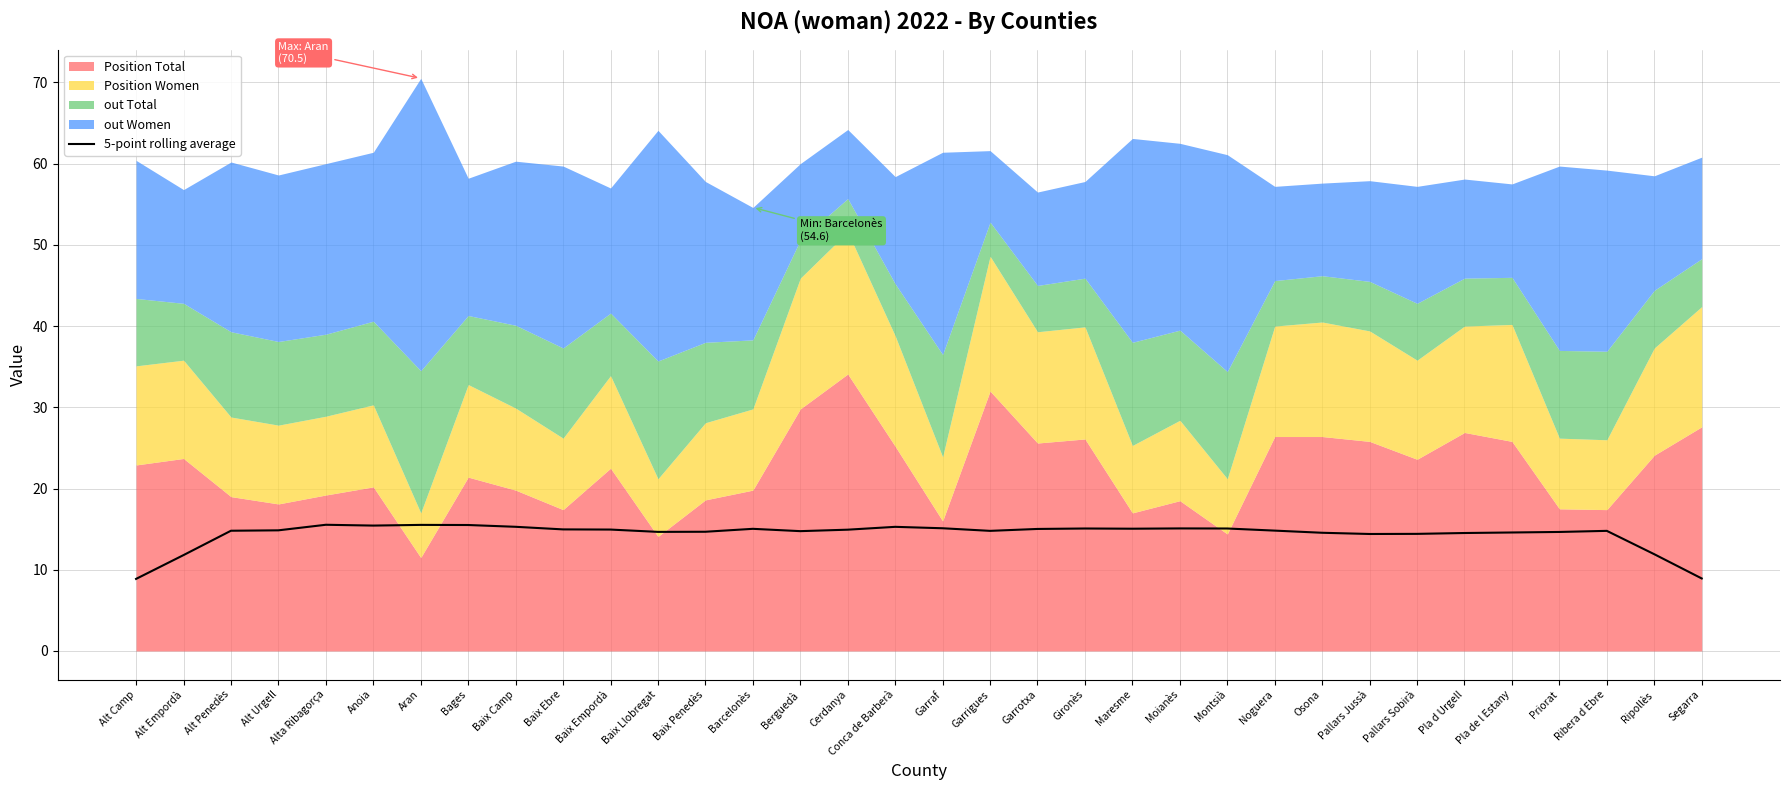

Rank the categories by value from highest to lowest.

Alta Ribagorça, Aran, Bages, Anoia, Baix Camp, Conca de Barberà, Garraf, Moianès, Gironès, Montsià, Maresme, Barcelonès, Garrotxa, Baix Ebre, Baix Empordà, Cerdanya, Alt Urgell, Noguera, Alt Penedès, Ribera d Ebre, Garrigues, Berguedà, Baix Penedès, Baix Llobregat, Priorat, Pla de l Estany, Osona, Pla d Urgell, Pallars Sobirà, Pallars Jussà, Ripollès, Alt Empordà, Segarra, Alt Camp